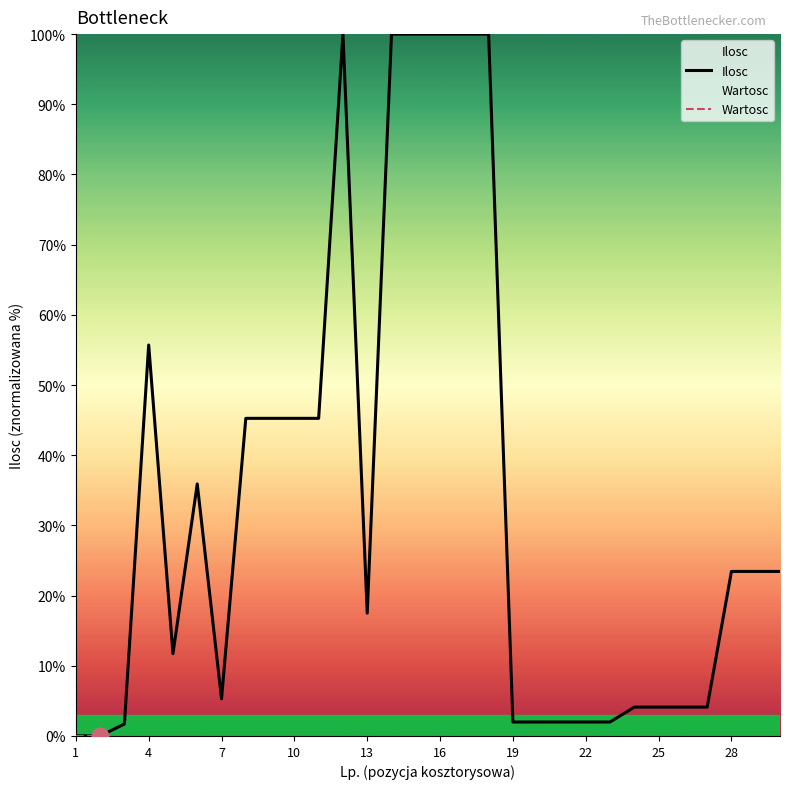

What is the label of the 14th point from the left?

13